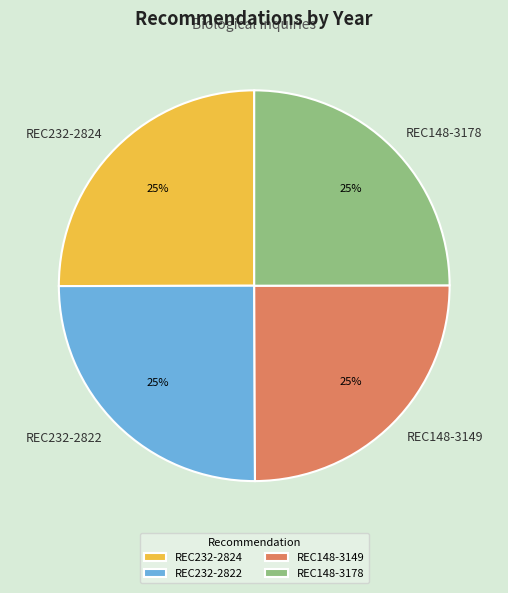

Does REC148-3149 account for over 50% of the chart?

No